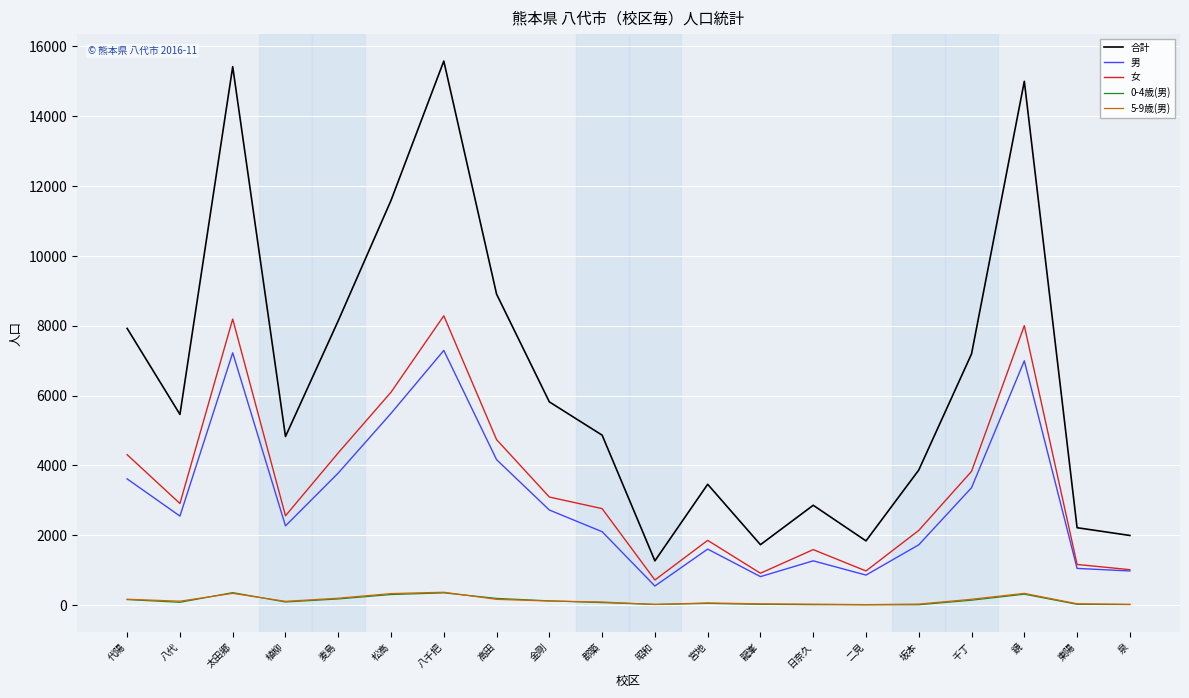

Which series has the widest spread of values?

合計